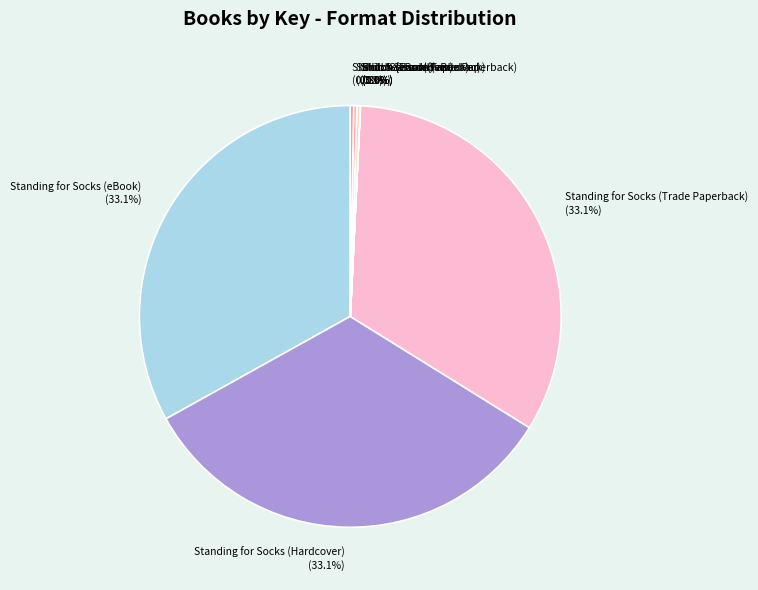

Is there any slice that represents more than half of the pie?

No